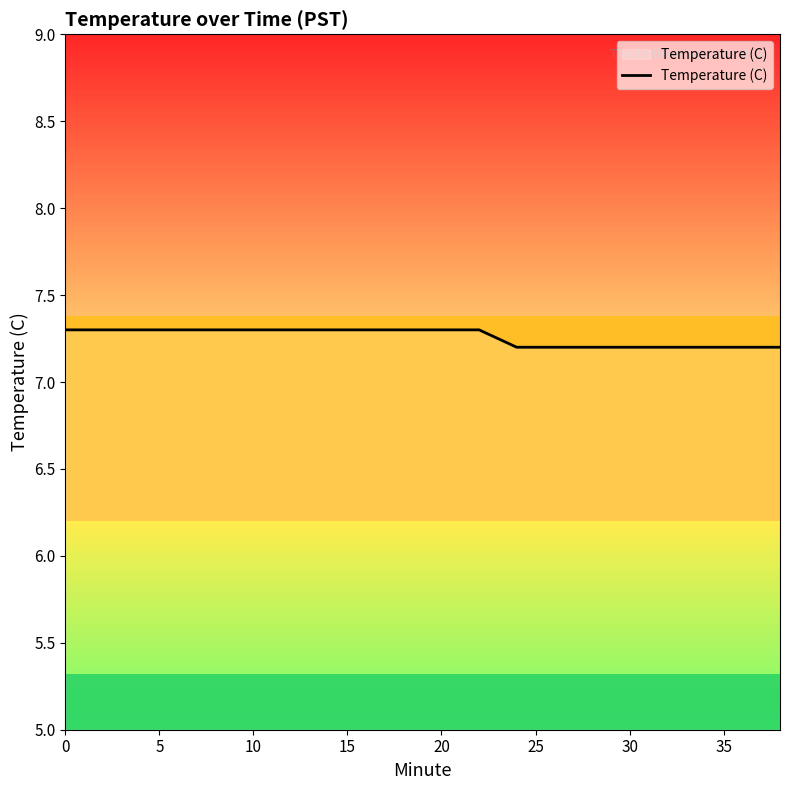

Does the chart have visible grid lines?

No